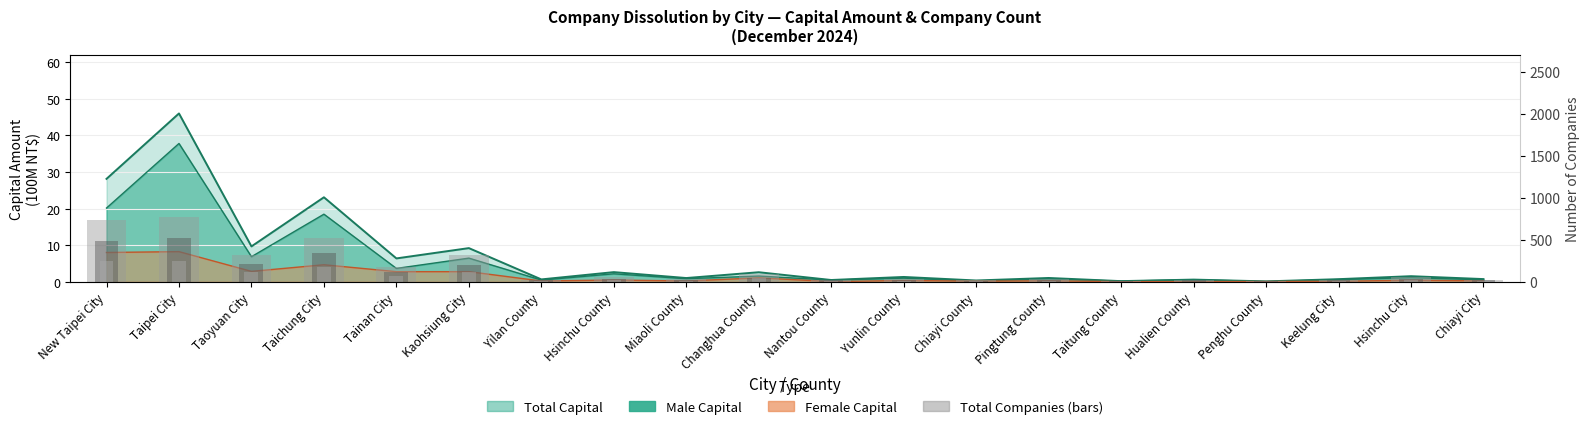

At which category does the chart reach its peak across all series?

Taipei City